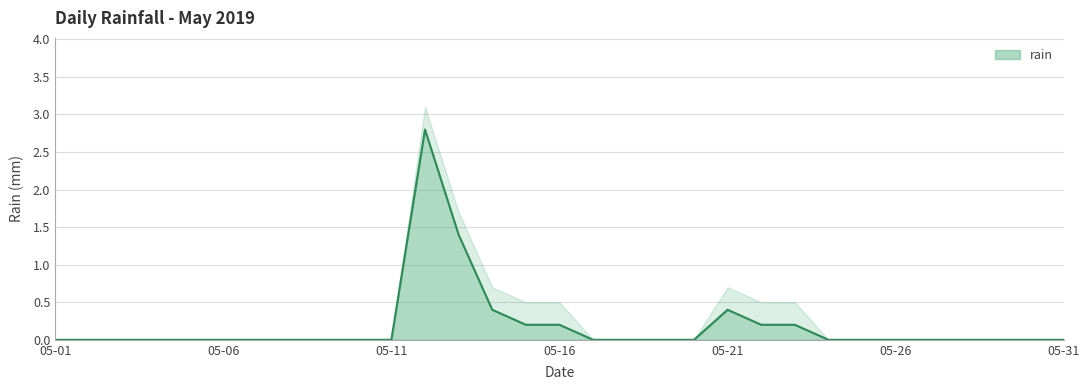

Between 2019-05-05 and 2019-05-12, which is larger?

2019-05-12